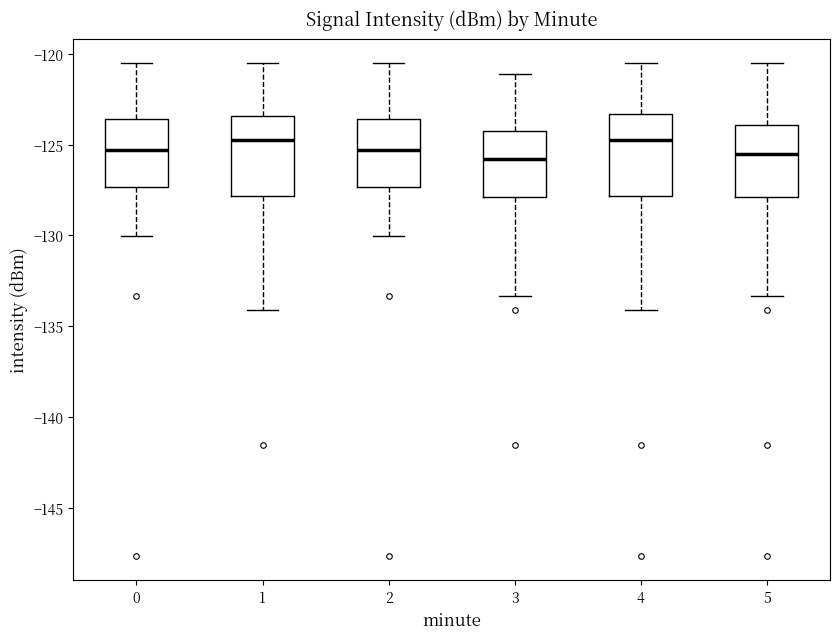

Where does the upper whisker of the box at x = 3 end on the y-axis? The values are not printed on the chart, so give them approximately, as read against the axis.

-121.0